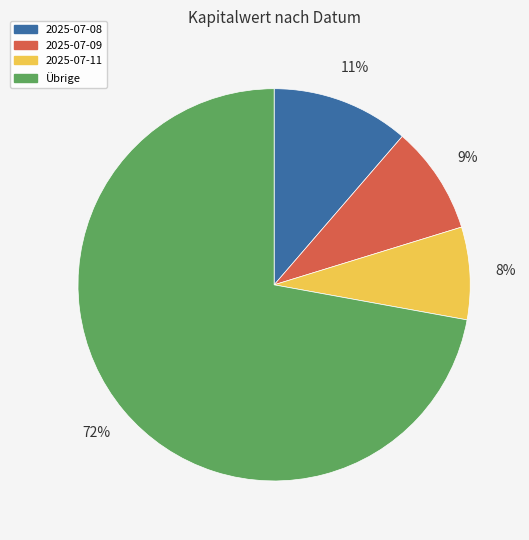

Count the number of slices in the pie.

4